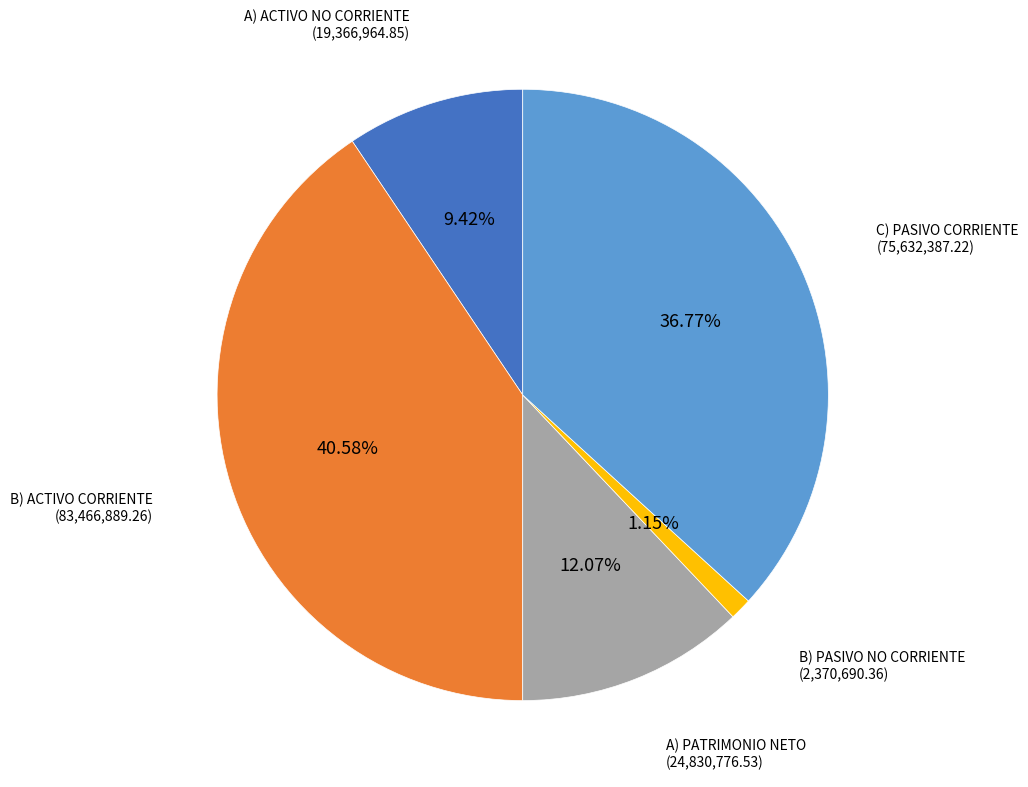

Does any single category account for the majority?

No